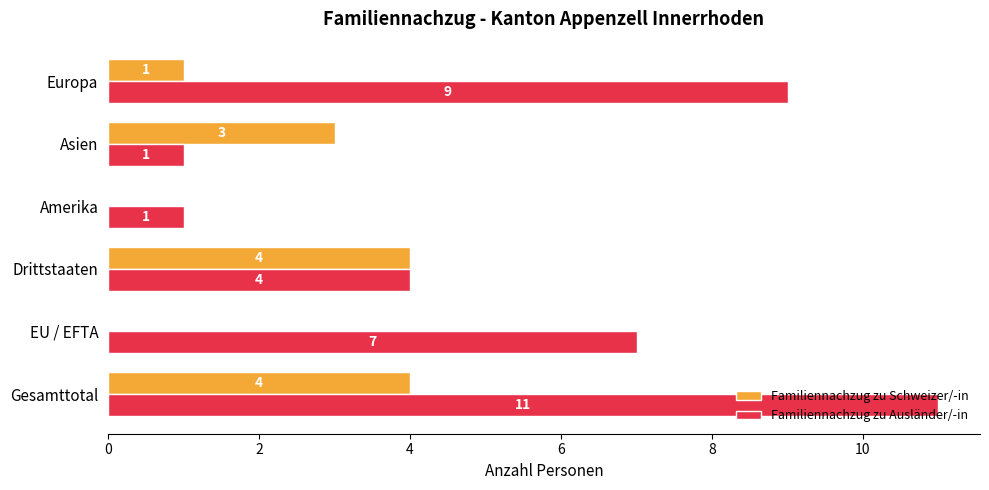

What is the highest value of the Familiennachzug zu Ausländer/-in series?

11